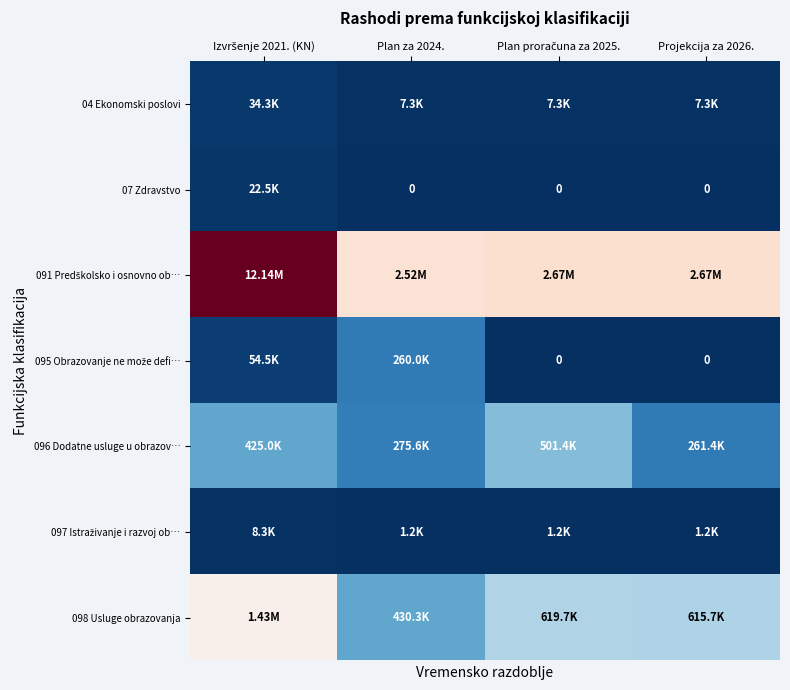

True or false: 097 Istraživanje i razvoj ob… has a value of 481.6 at Plan proračuna za 2025..

False